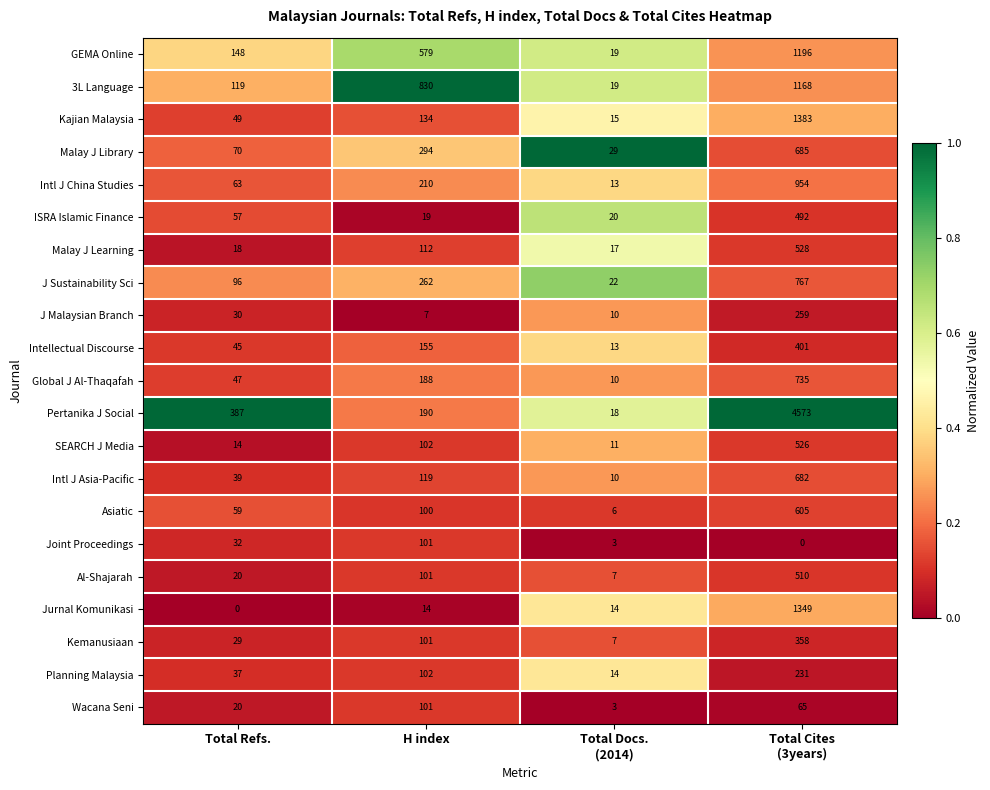

Which series has the largest total across all categories?

Pertanika J Social